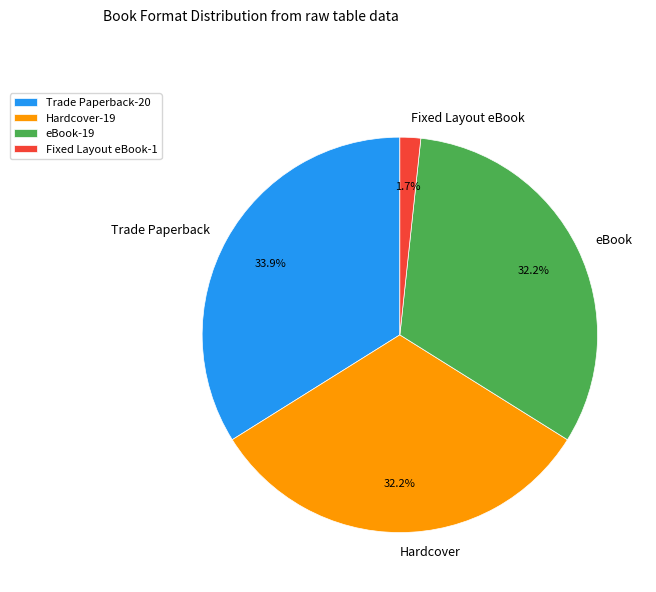

Which has a higher value, Trade Paperback or Hardcover?

Trade Paperback